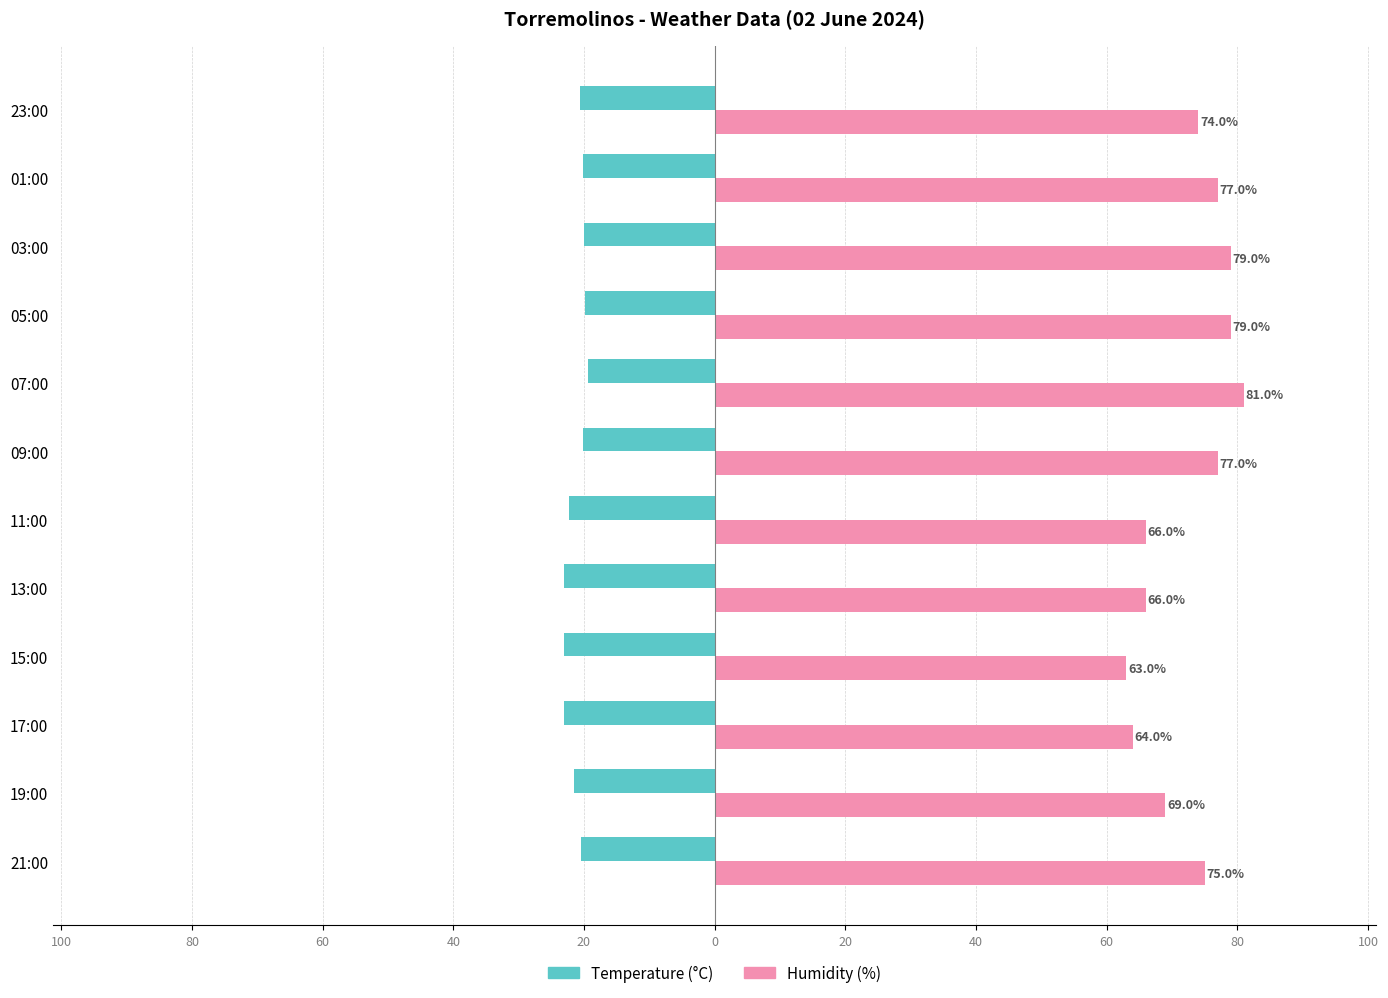

Which series has the largest total across all categories?

Humidity (%)